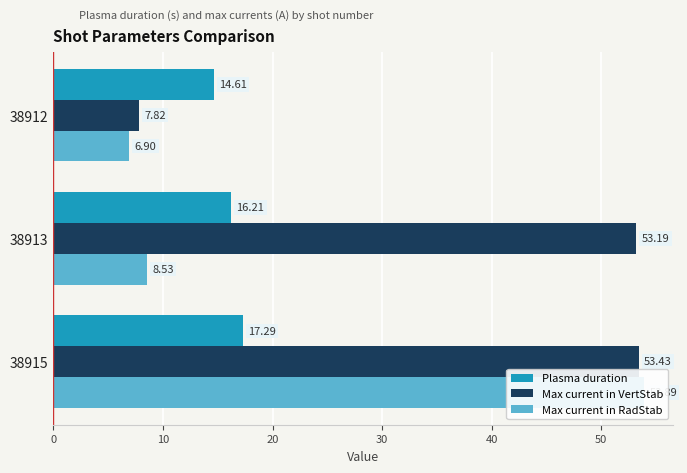

What is the smallest value displayed?

6.9